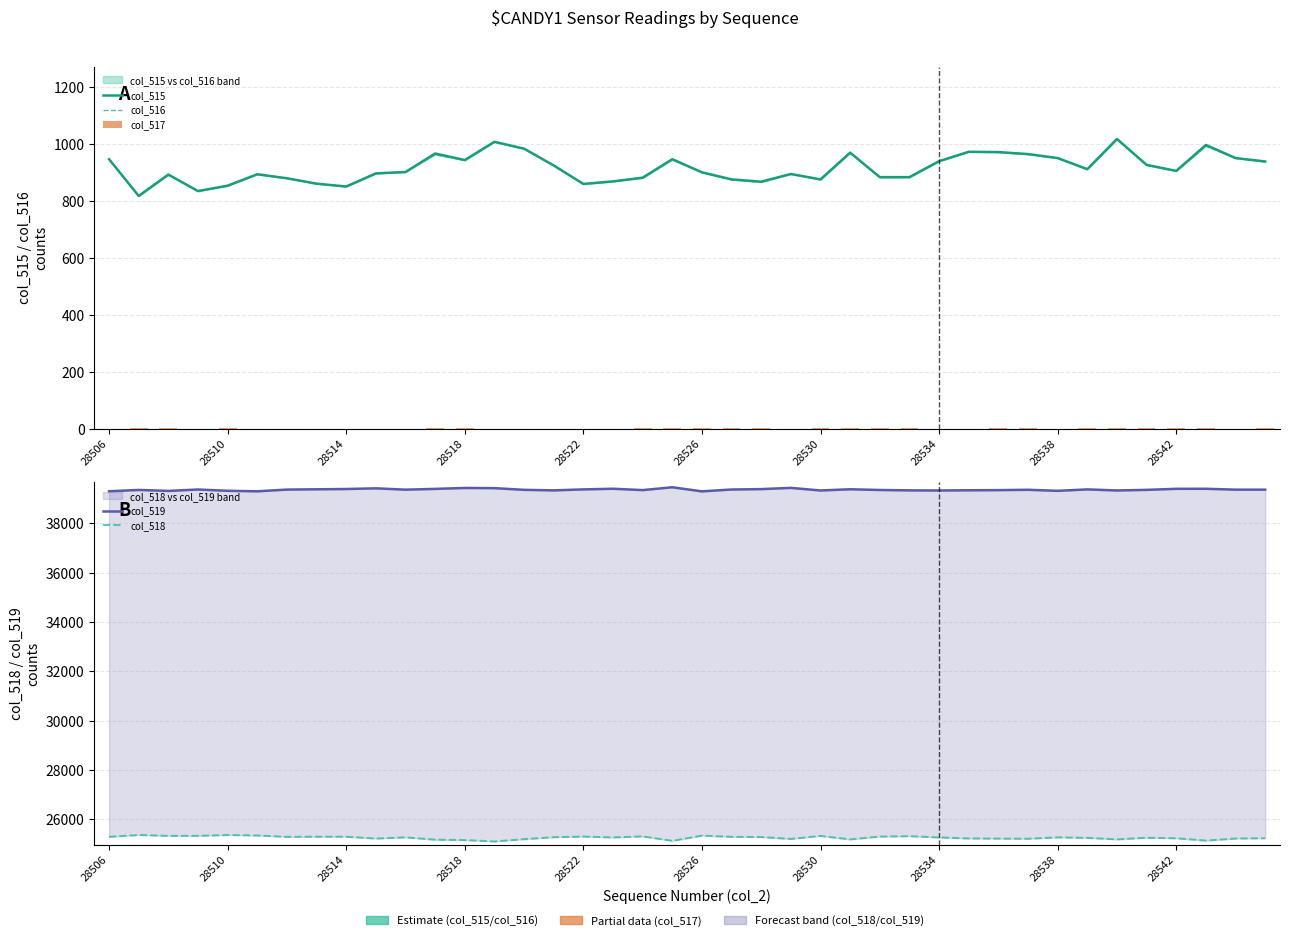

What is the total value across all series at 21?

66411